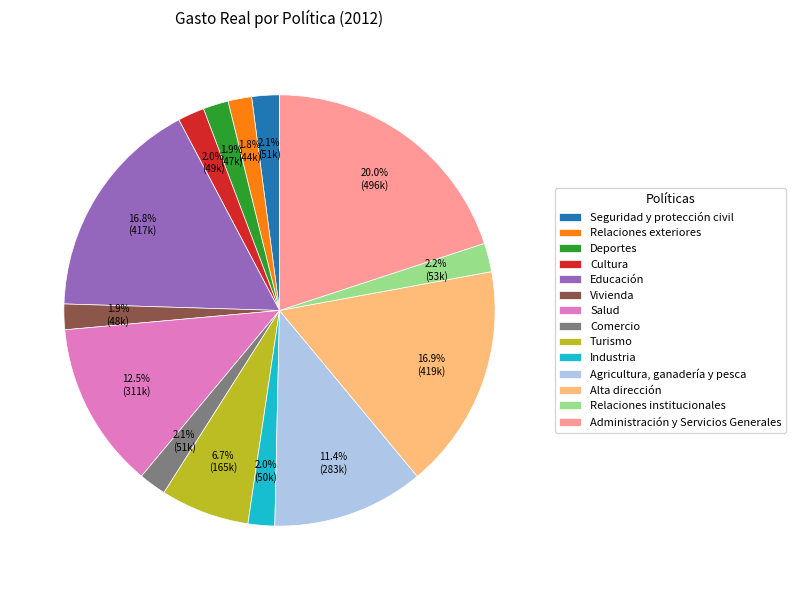

Which slice is the largest?

Administración y Servicios Generales